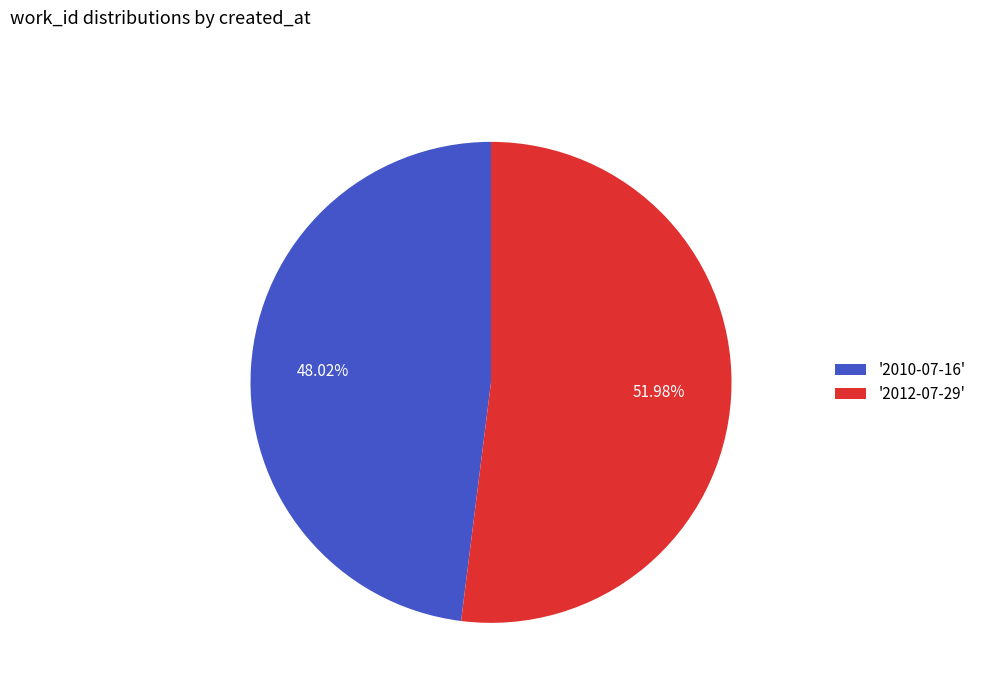

How many segments does this pie chart have?

2